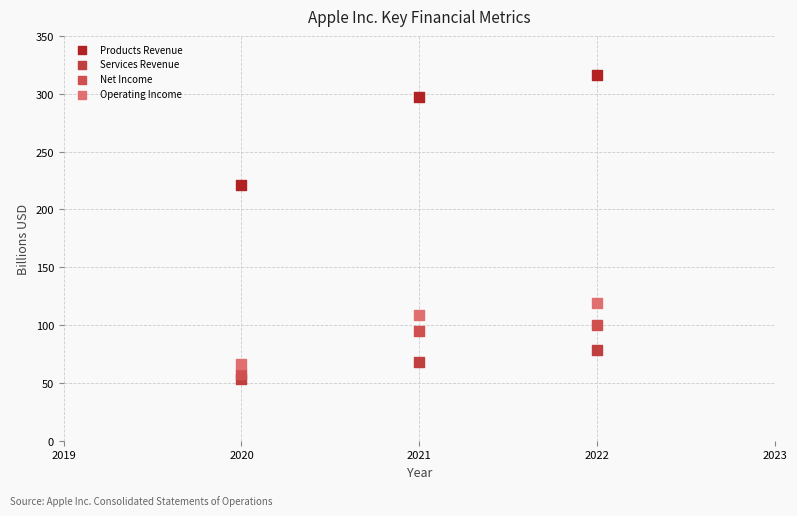

Across all data points, what is the average Y value?

131.8